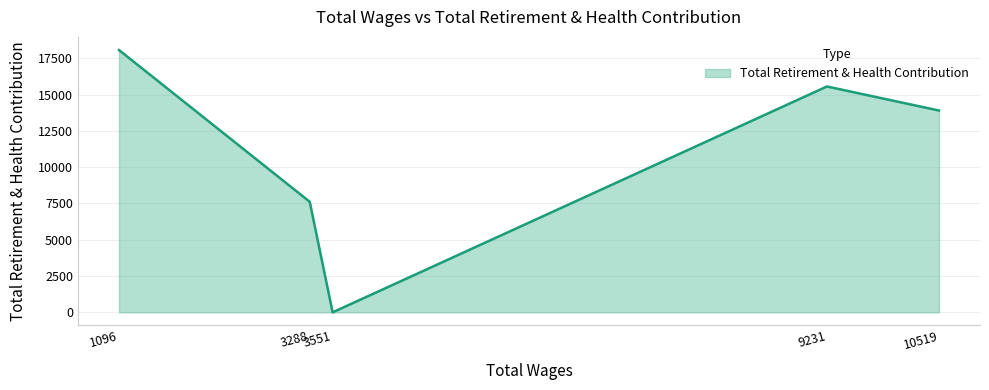

How many lines are shown in the chart?

1